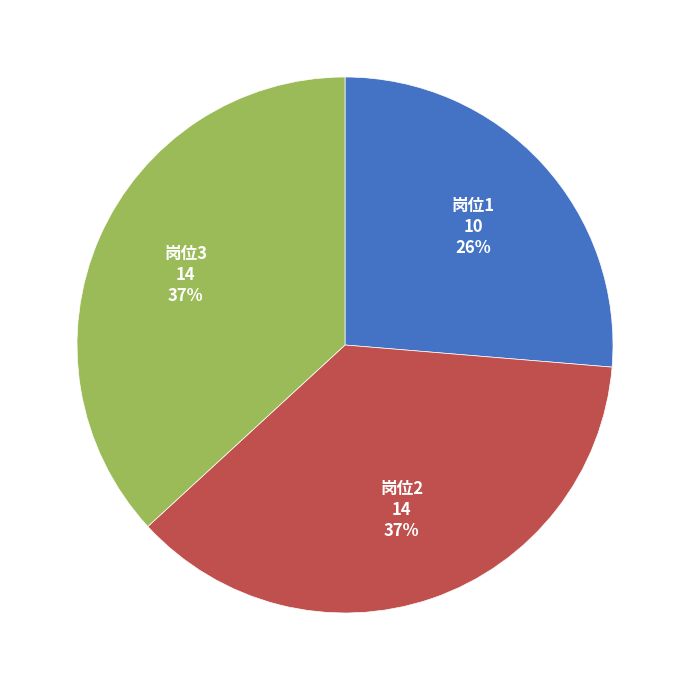

To the nearest percent, what is the average slice percentage?

33%